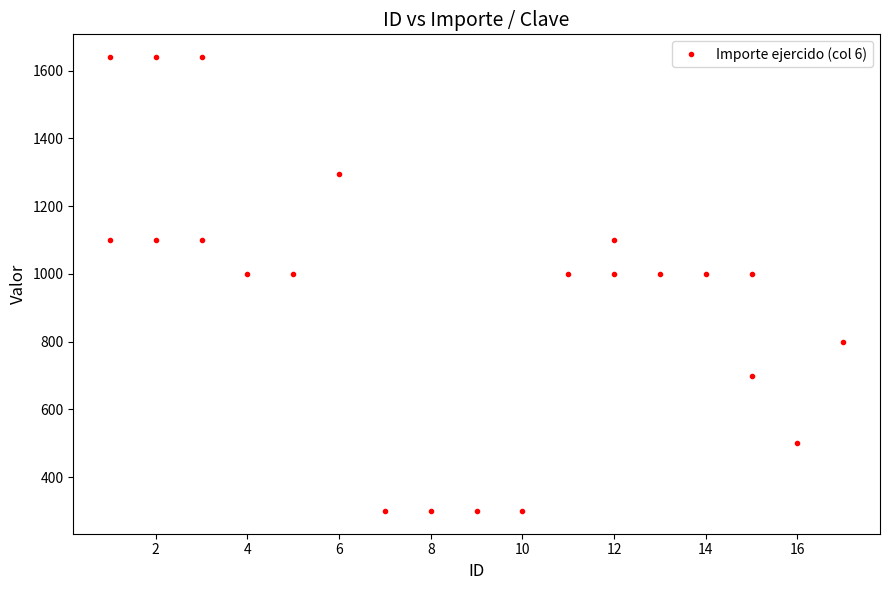

What is the average value?

946